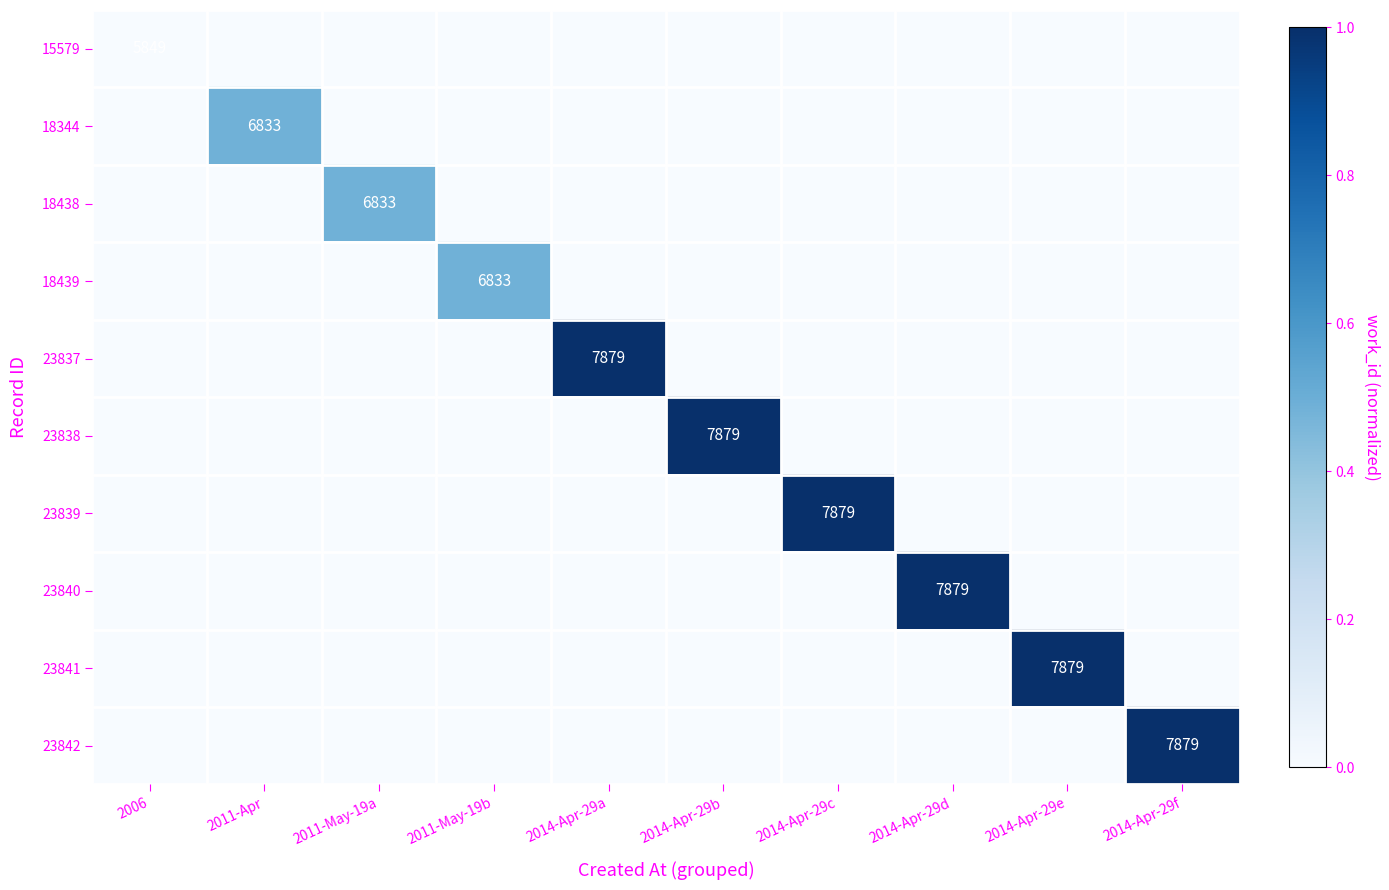

Rank the categories by 18438 value from lowest to highest.

2006, 2011-Apr, 2011-May-19b, 2014-Apr-29a, 2014-Apr-29b, 2014-Apr-29c, 2014-Apr-29d, 2014-Apr-29e, 2014-Apr-29f, 2011-May-19a